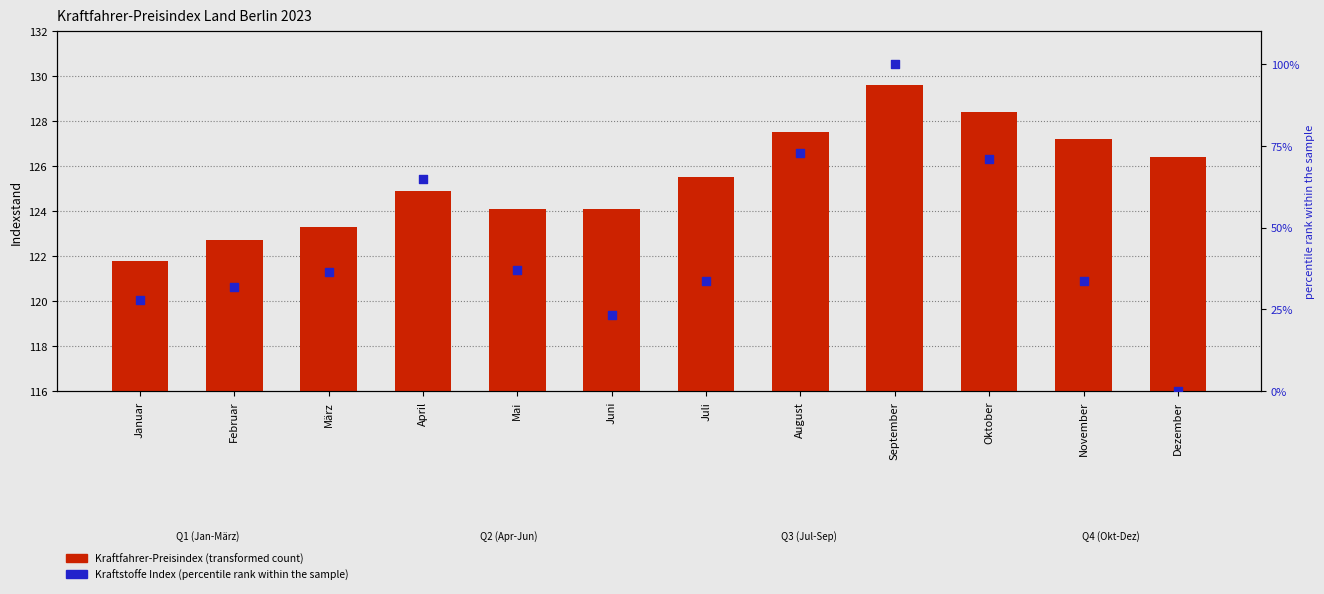

Which series reaches the maximum Y coordinate?

Kraftfahrer-Preisindex